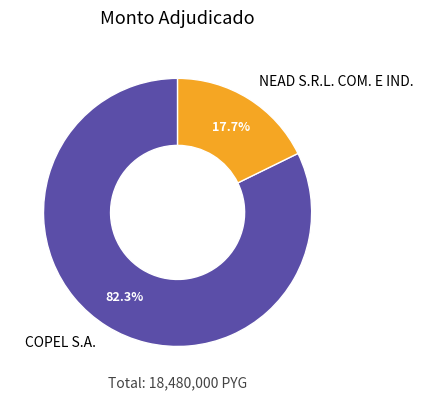

True or false: COPEL S.A. accounts for 95% of the total.

False